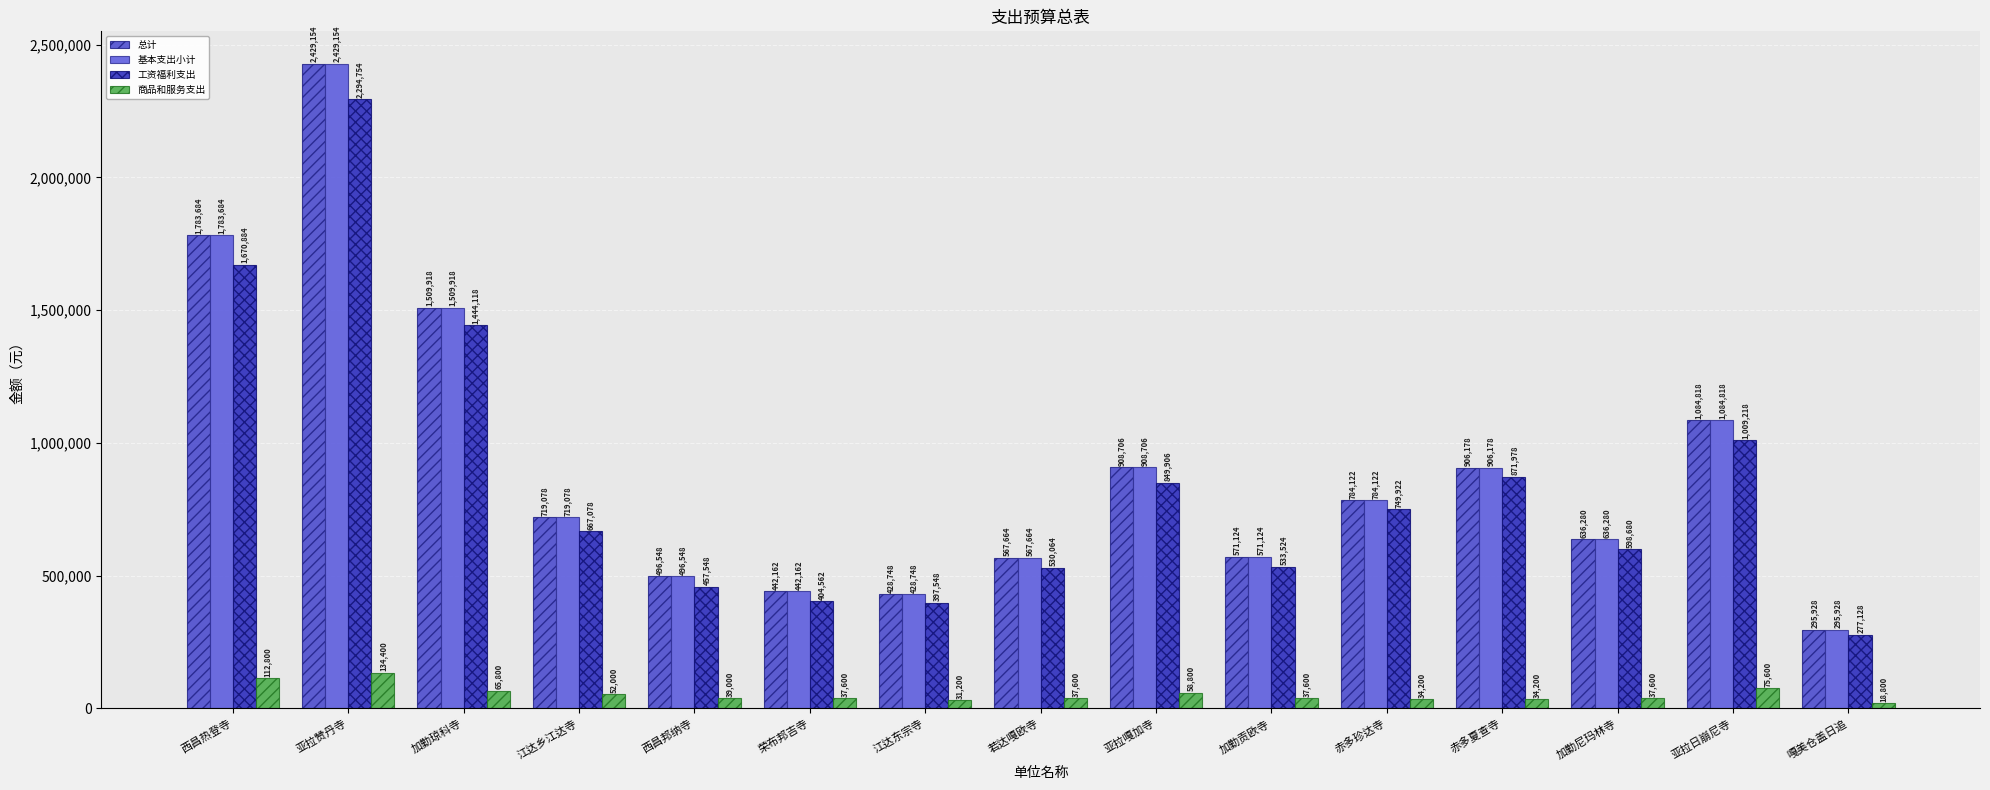

Count the number of data series in this chart.

4